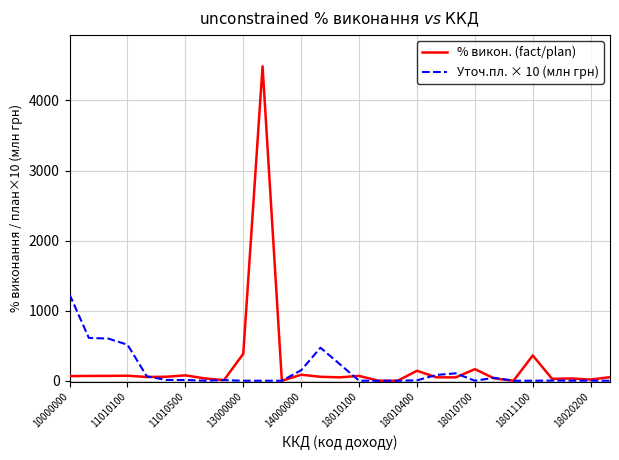

Which series has the widest spread of values?

% викон. (fact/plan)